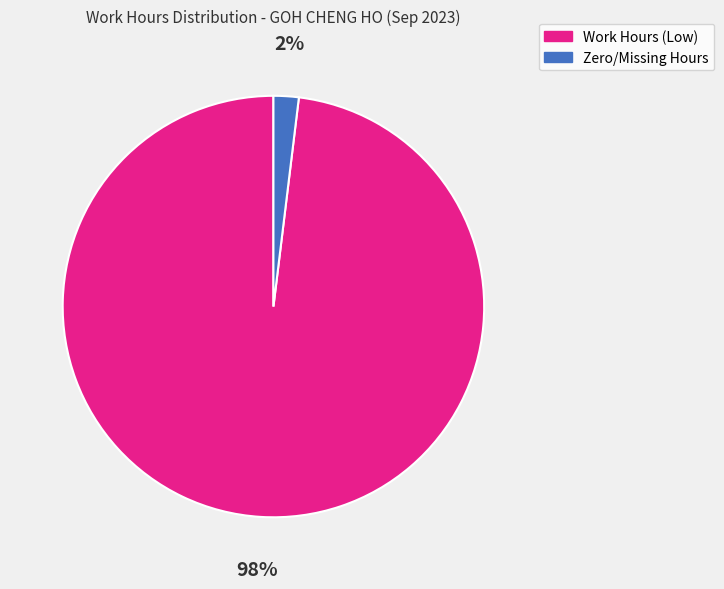

Which slice represents more than half of the pie?

Work Hours (Low)